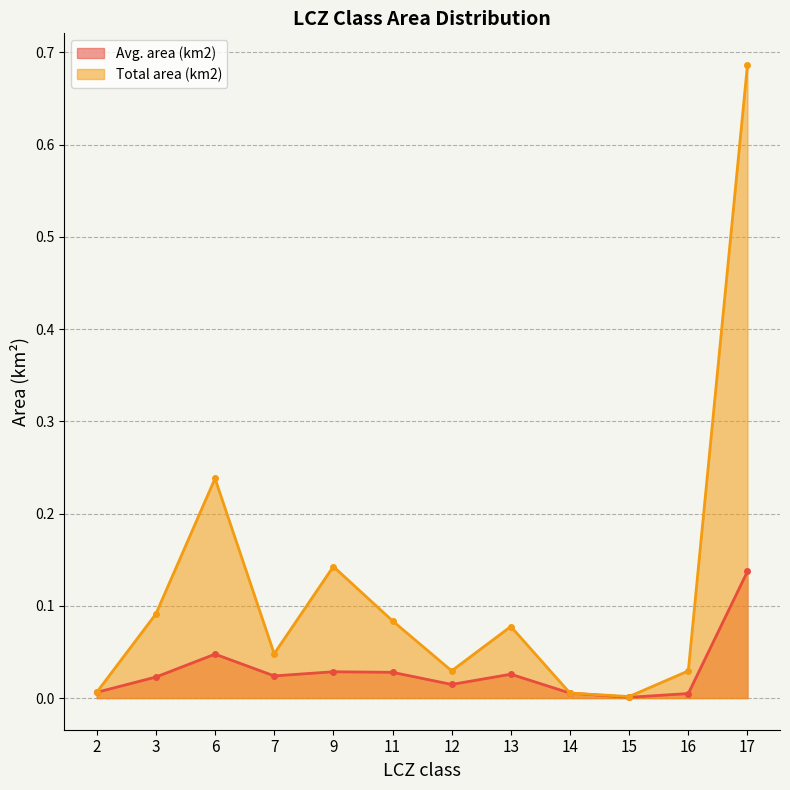

What is the total value across all series at 17?

0.8